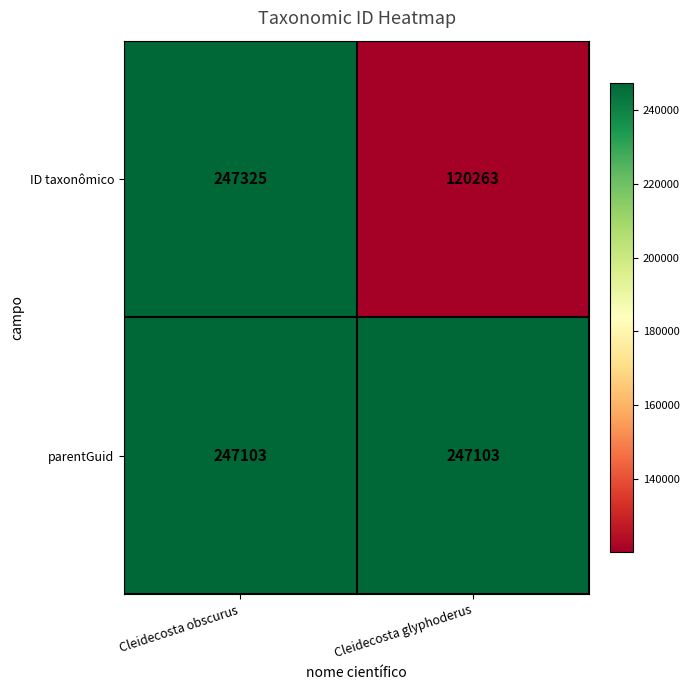

What value does the parentGuid series have at Cleidecosta obscurus?

247103